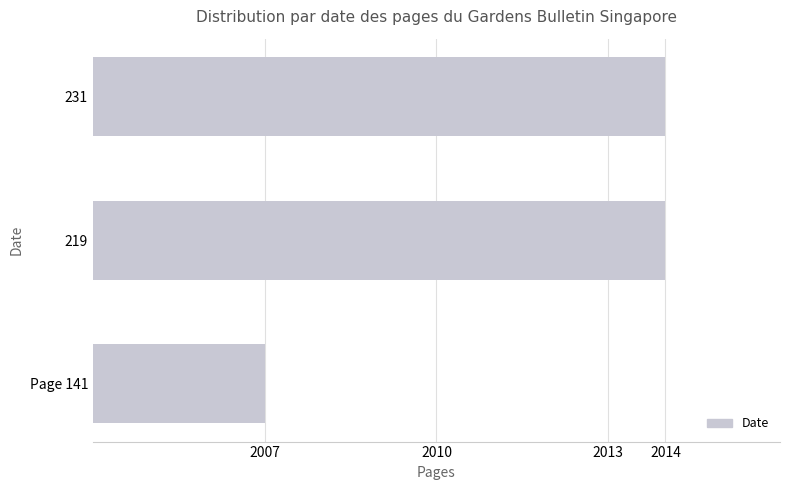

What is the change in value from Page 141 to 219?

+7